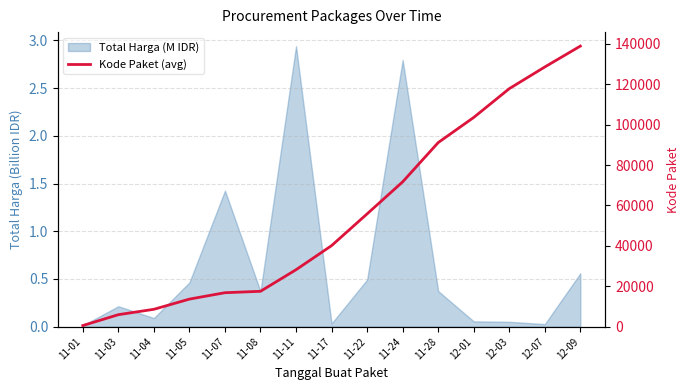

At which label does the data first exceed 40112?

11-22